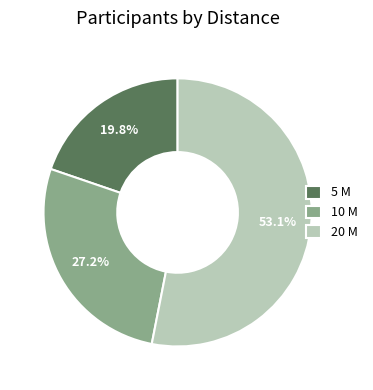

Between 20 М and 10 М, which is larger?

20 М